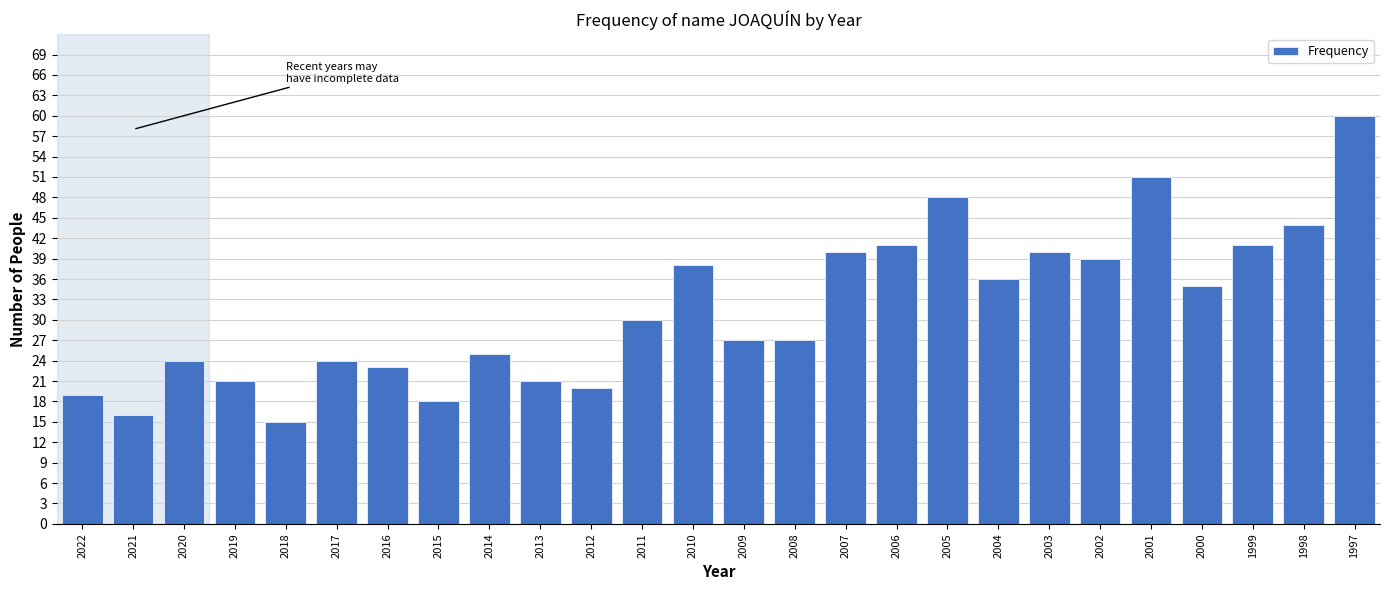

Reading left to right, what are all the values shown in this chart?

19	16	24	21	15	24	23	18	25	21	20	30	38	27	27	40	41	48	36	40	39	51	35	41	44	60